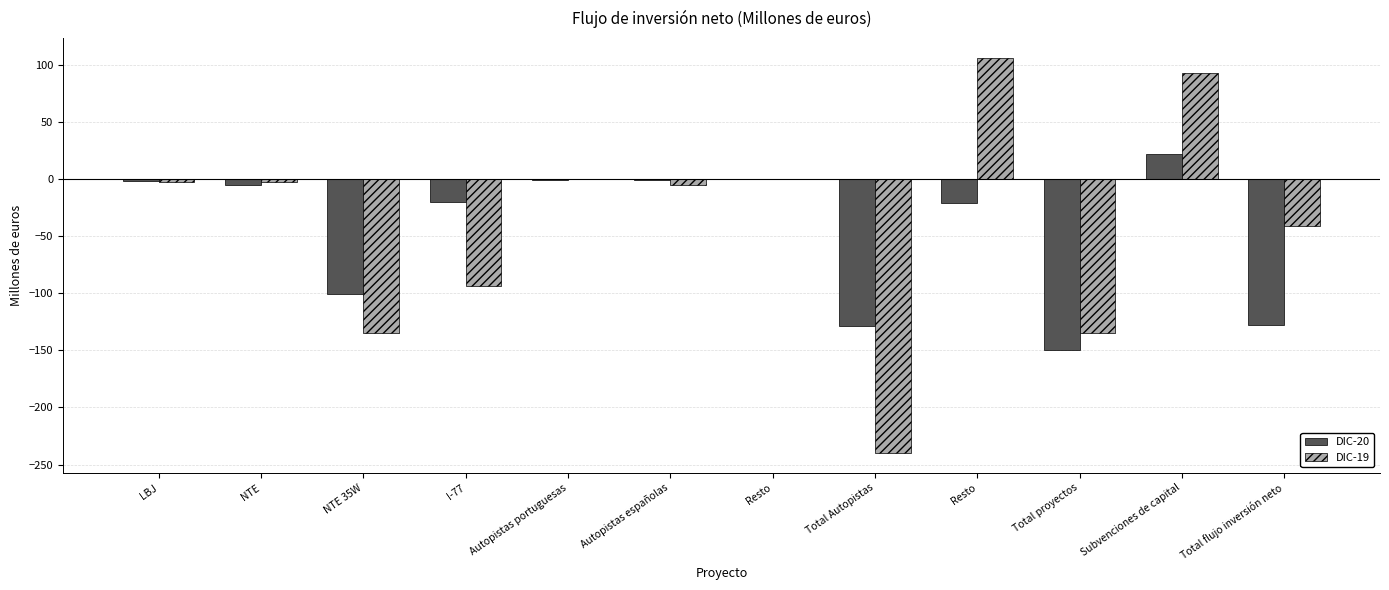

What is the label of the 6th bar from the left?

Autopistas españolas